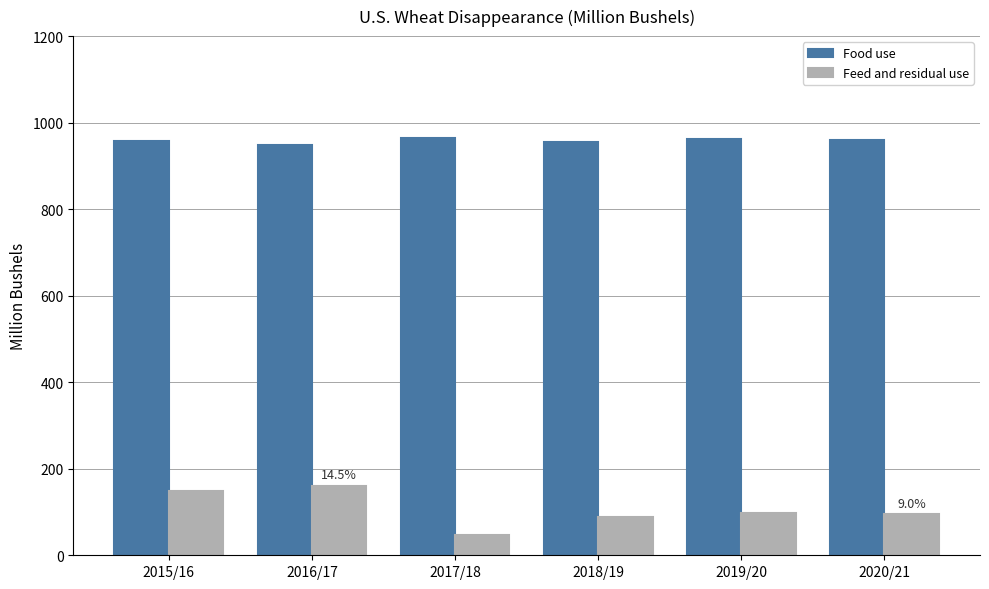

How many groups of bars are there?

6